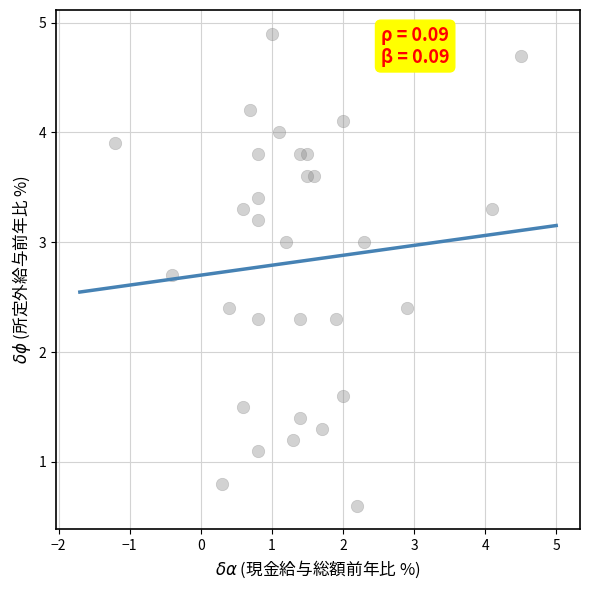

What is the range of Y values (max minus min)?

4.3